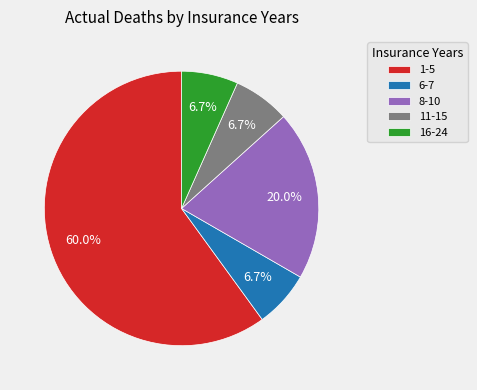

Does any single category account for the majority?

Yes